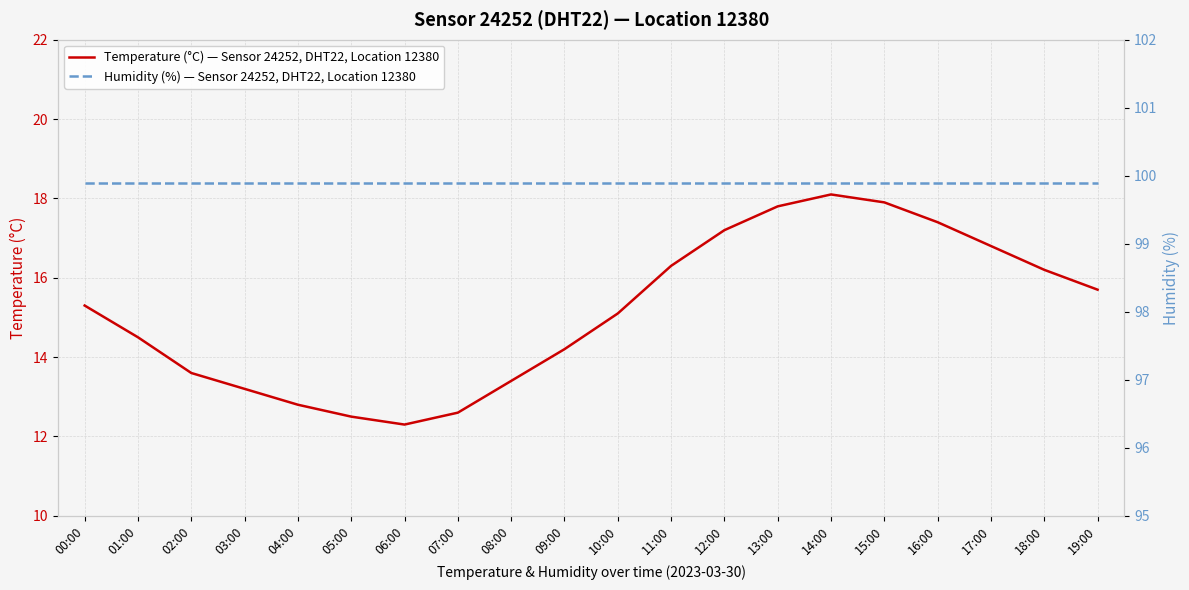

Between 06:00 and 14:00, which series saw the biggest shift?

Temperature (°C) — Sensor 24252, DHT22, Location 12380